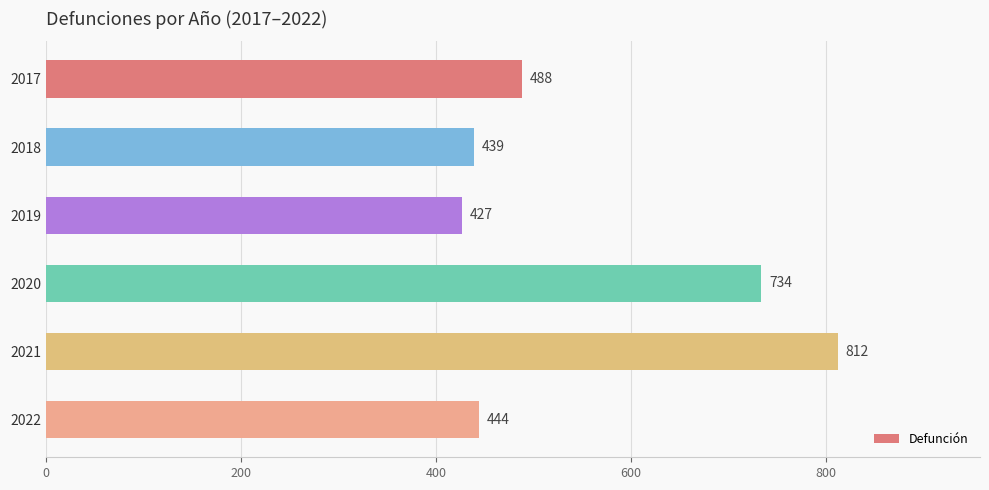

What is the difference between the maximum and minimum values?

385